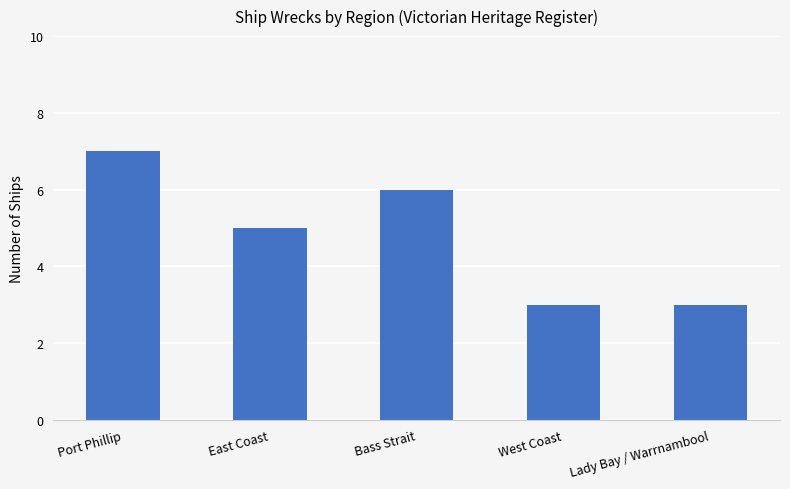

What is the smallest value displayed?

3